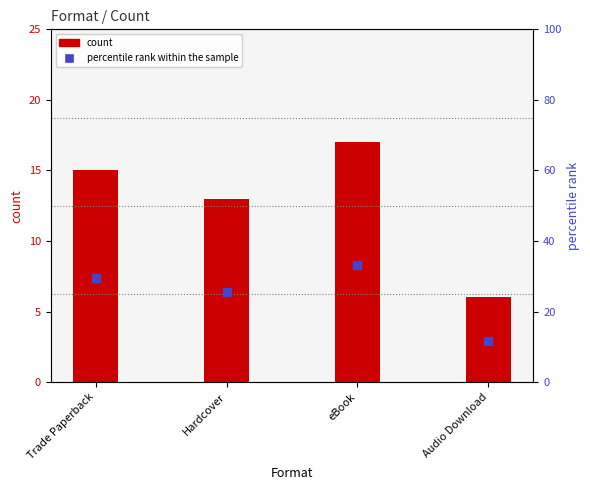

At how many categories does at least one series exceed 14?

3